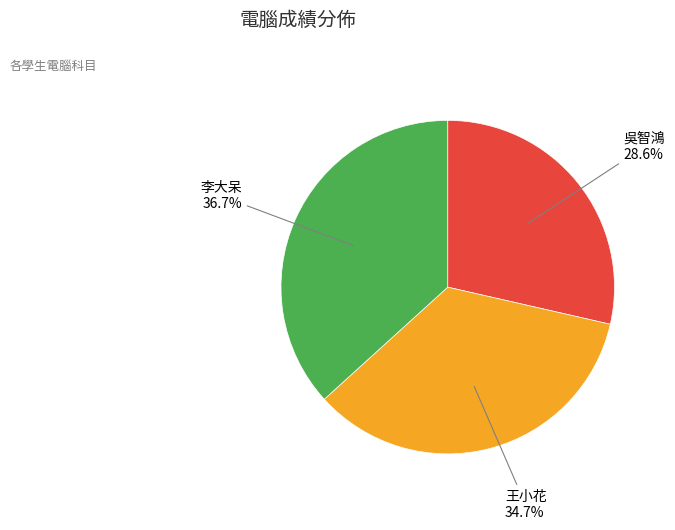

Rank the categories by value from lowest to highest.

吳智鴻, 王小花, 李大呆